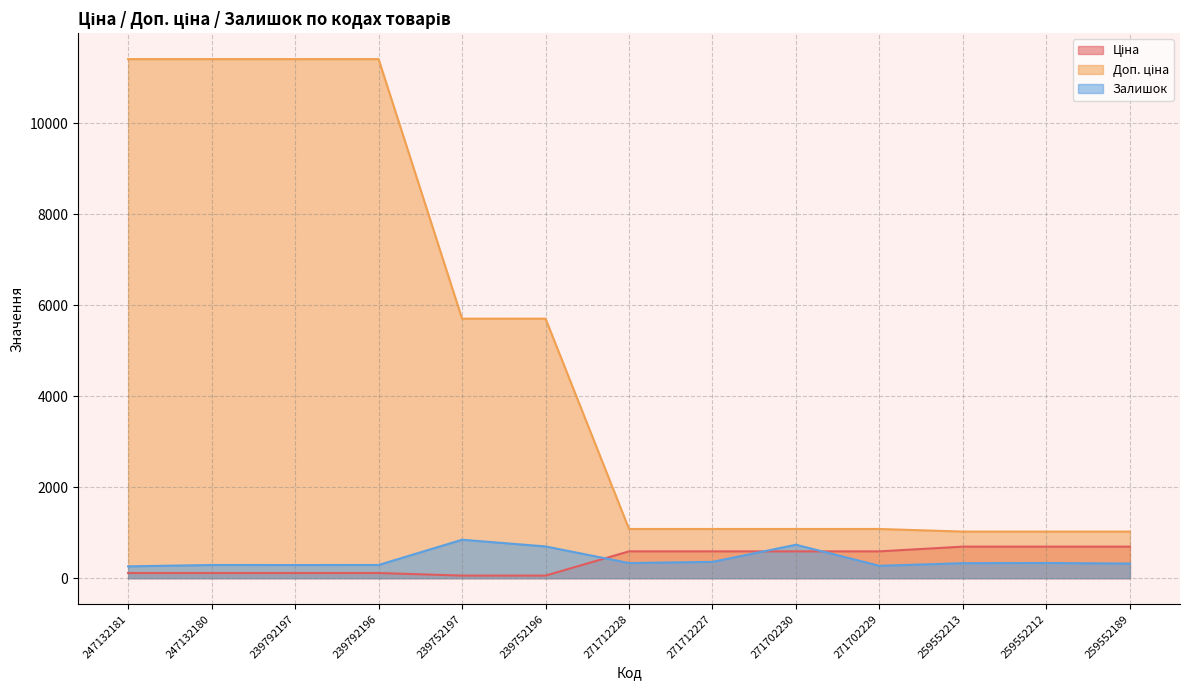

What is the difference between the Залишок values at 259552212 and 247132180?

43.0